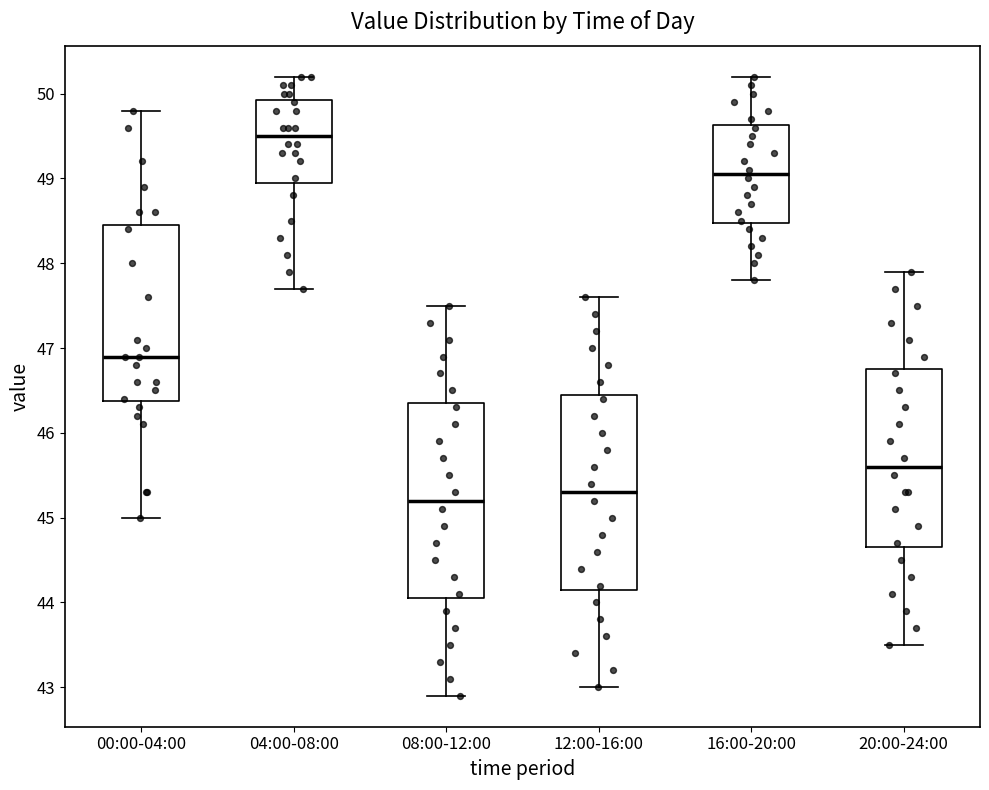

Reading left to right, read every box against the y-axis: the position of its median line, the range the box covers, and the ends of its whiskers. The values are not printed on the chart, so give them approximately, as read against the axis.

00:00-04:00: median 46.9, box 46.4 to 48.5, whiskers 45.0 to 49.8
04:00-08:00: median 49.5, box 49.0 to 49.9, whiskers 47.7 to 50.2
08:00-12:00: median 45.2, box 44.1 to 46.4, whiskers 42.9 to 47.5
12:00-16:00: median 45.3, box 44.2 to 46.5, whiskers 43.0 to 47.6
16:00-20:00: median 49.1, box 48.5 to 49.6, whiskers 47.8 to 50.2
20:00-24:00: median 45.6, box 44.7 to 46.8, whiskers 43.5 to 47.9